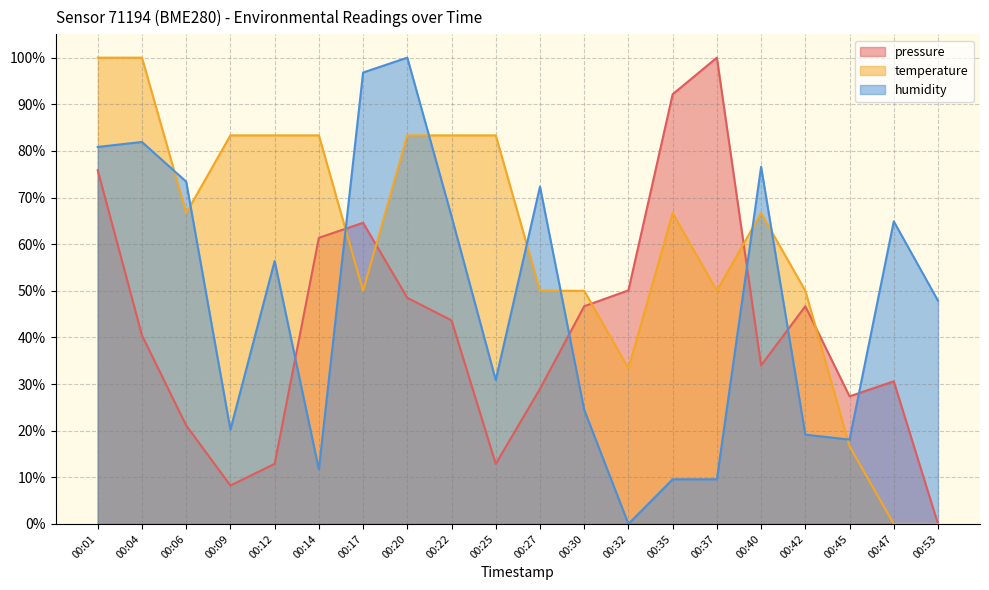

At which label does pressure reach its peak?

00:37